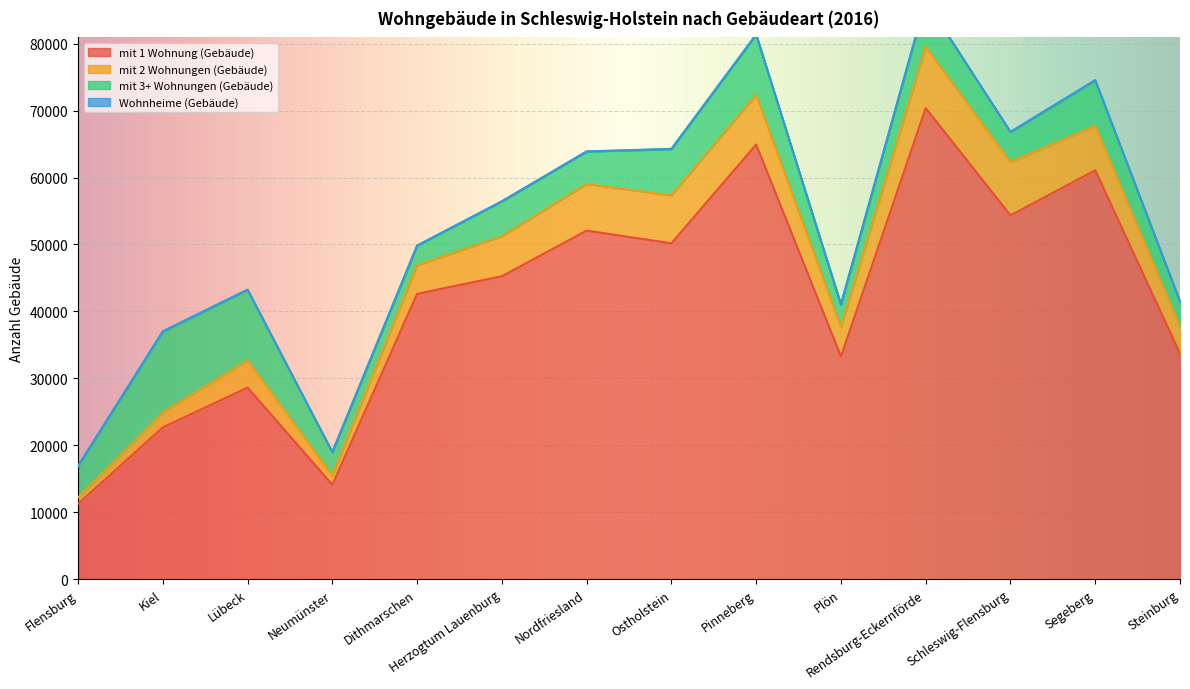

At which label is mit 2 Wohnungen (Gebäude) closest to 5042?

Plön